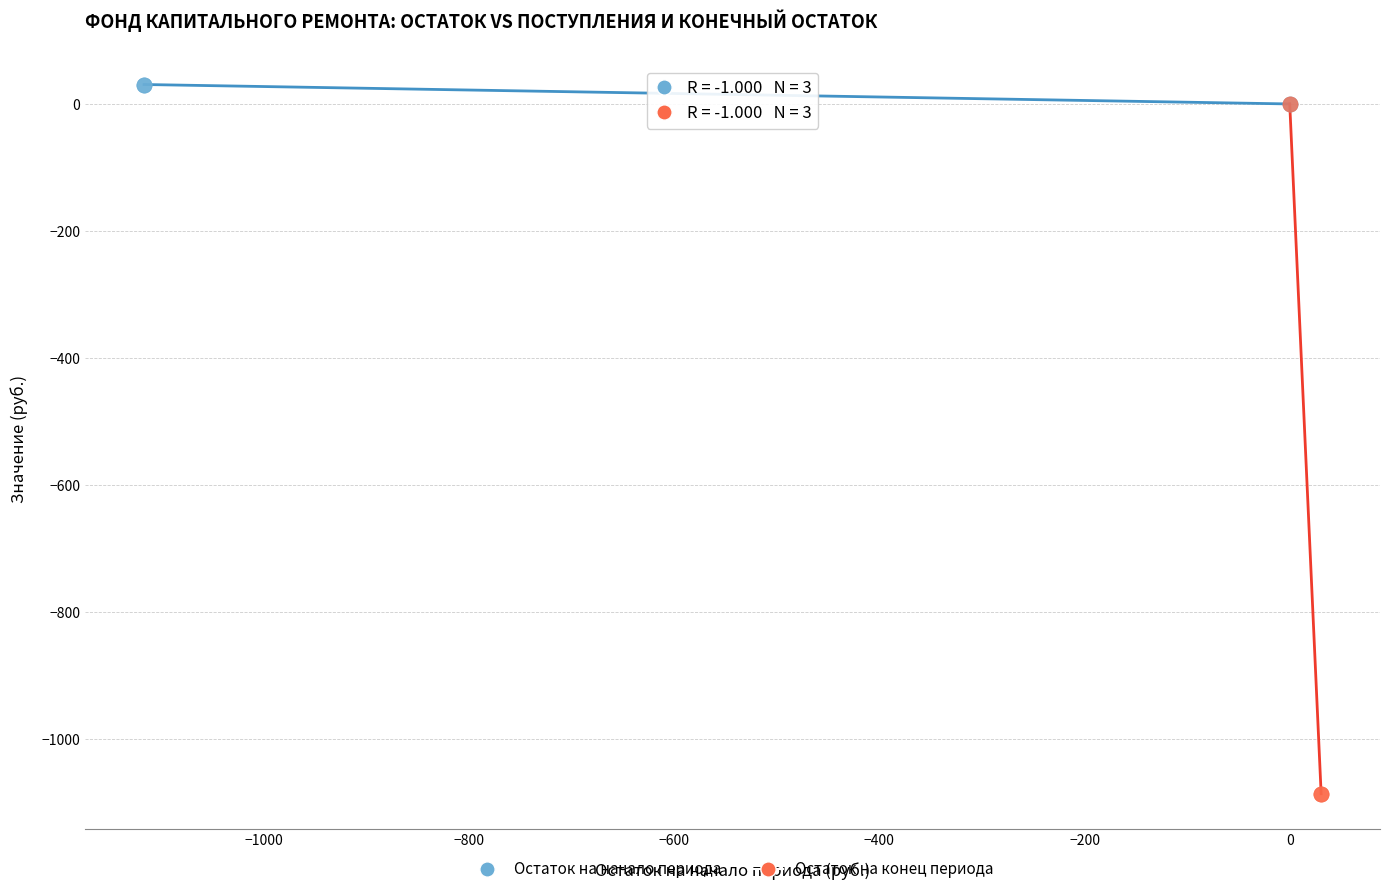

Which series reaches the minimum Y coordinate?

Остаток на конец периода